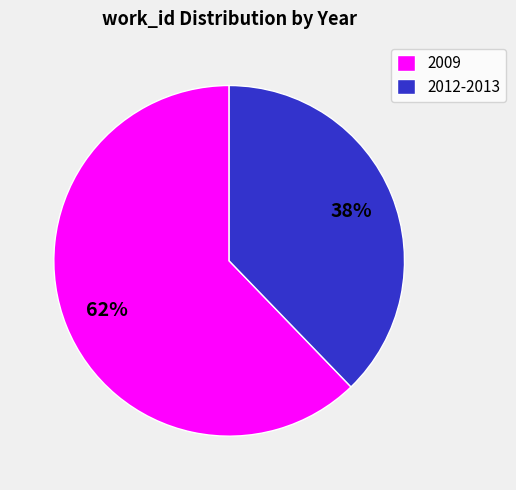

Is the sum of 2012-2013 and 2009 greater than half?

Yes